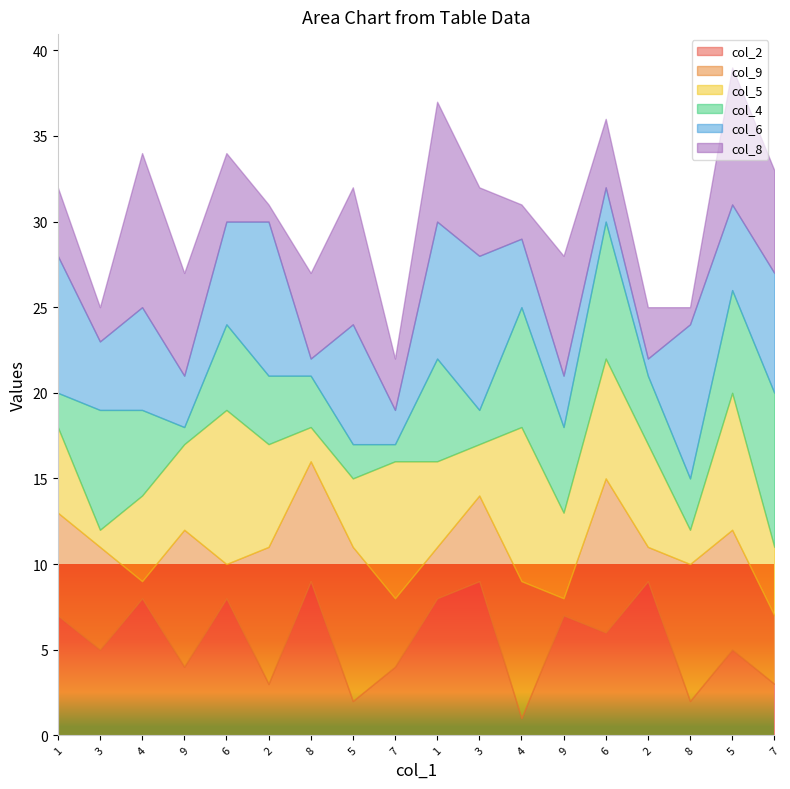

The value of col_8 at 4 is 2. True or false?

True